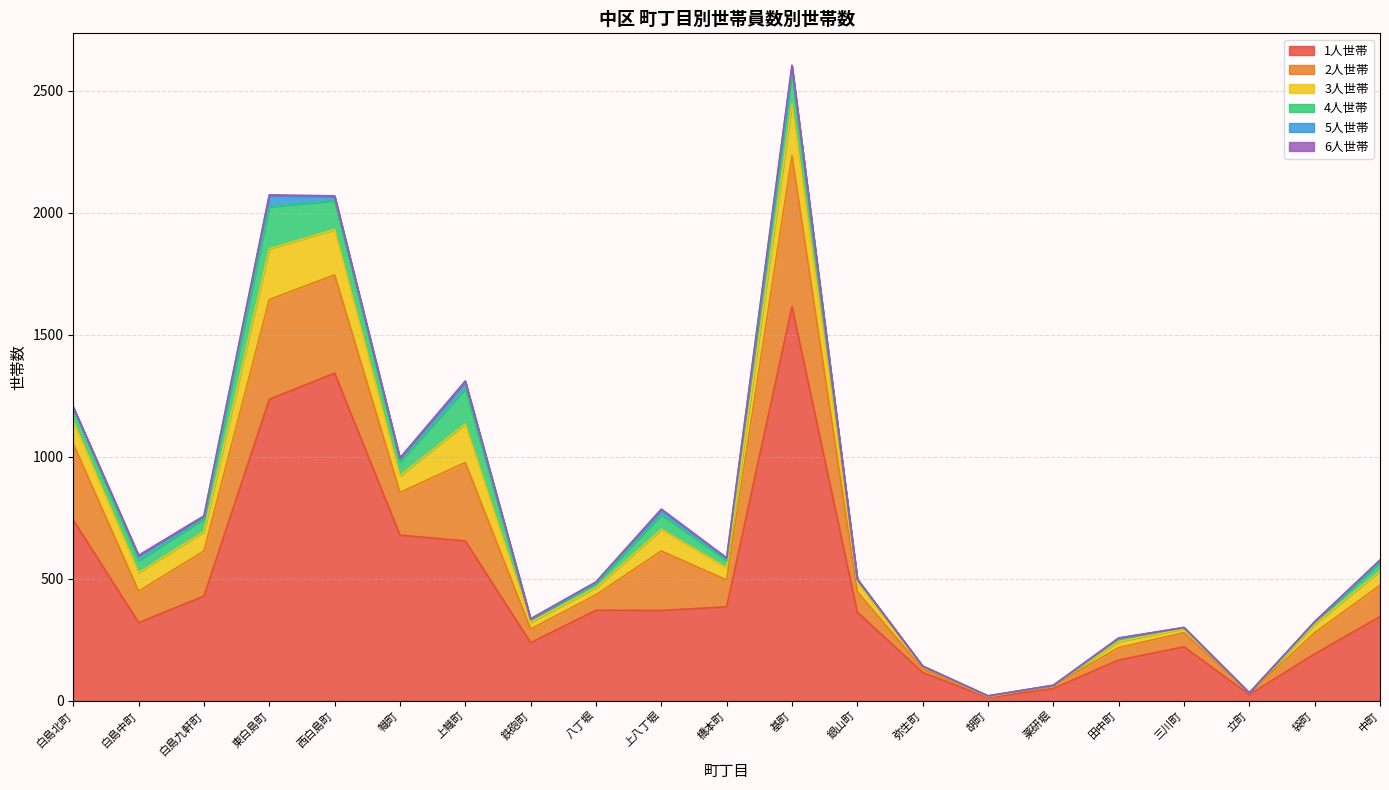

Reading left to right, what are all the values shown in this chart?

1人世帯: 741	320	429	1236	1343	679	655	238	371	370	385	1616	363	116	13	50	167	221	25	192	345
2人世帯: 312	129	185	409	403	175	322	56	63	244	110	618	84	15	3	11	51	58	7	87	128
3人世帯: 93	76	80	208	186	68	158	28	30	88	50	214	37	10	1	2	25	16	0	34	58
4人世帯: 51	50	51	172	118	57	144	11	17	61	28	127	12	1	2	0	10	5	0	9	35
5人世帯: 7	20	11	46	18	14	29	2	5	18	11	26	3	0	1	0	4	0	0	2	10
6人世帯: 0	1	2	3	2	3	3	1	1	5	2	5	0	0	0	0	0	0	0	0	1